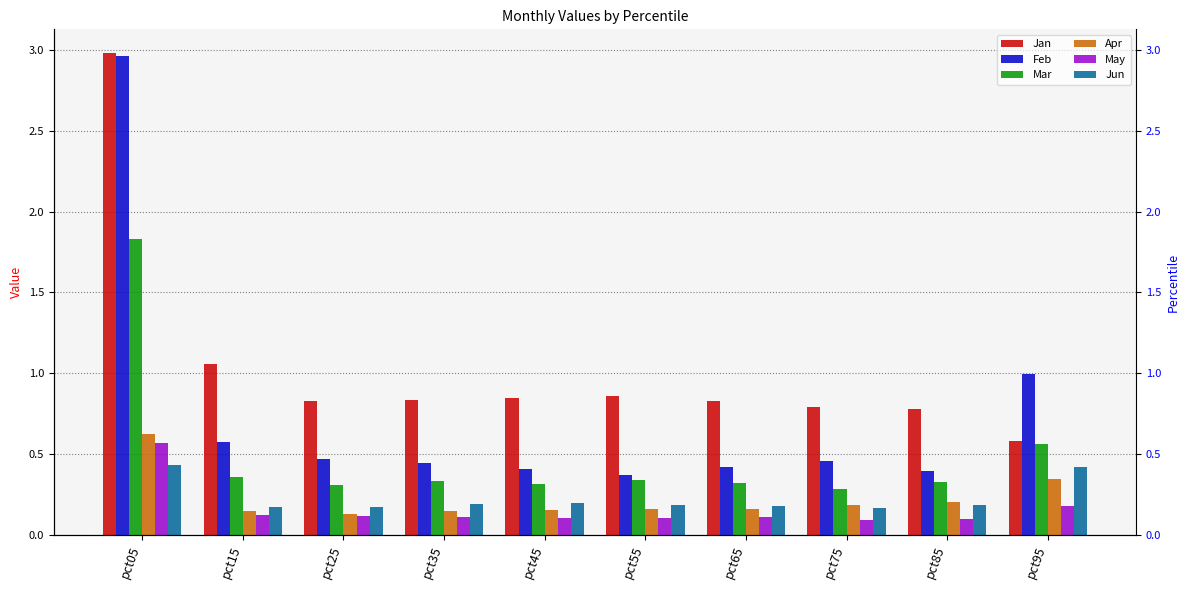

True or false: Mar has a value of 0.3 at pct45.

True